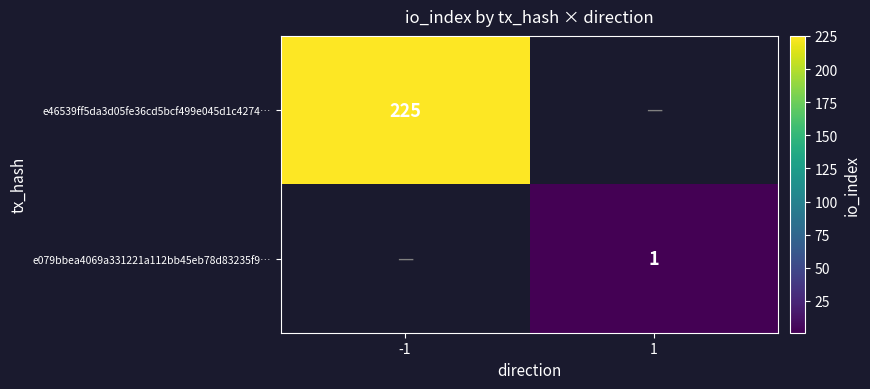

The value of e46539ff5da3d05fe36cd5bcf499e045d1c4274… at -1 is 92. True or false?

False